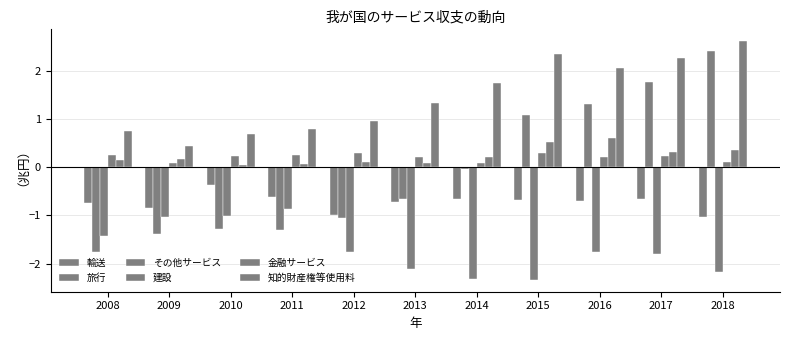

What is the value of the 旅行 bar at the 3rd from the left?

-1.3